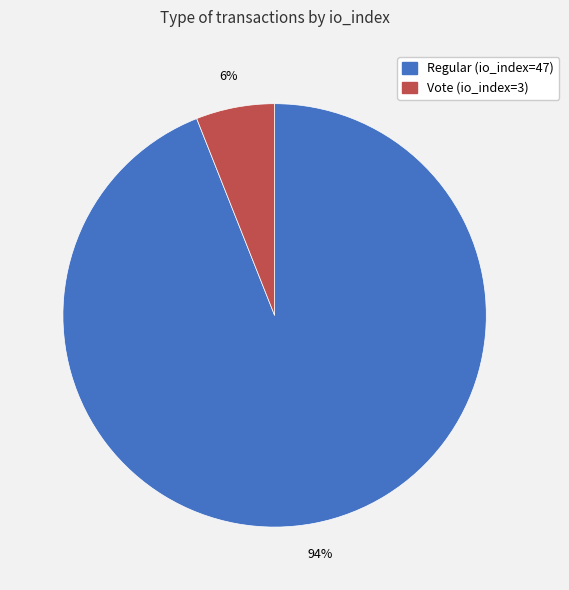

Which category accounts for the majority?

Regular (io_index=47)